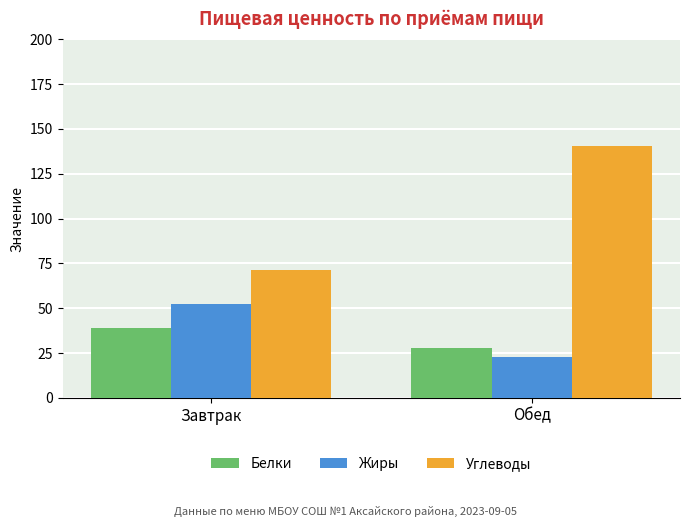

At which label does Углеводы reach its minimum?

Завтрак